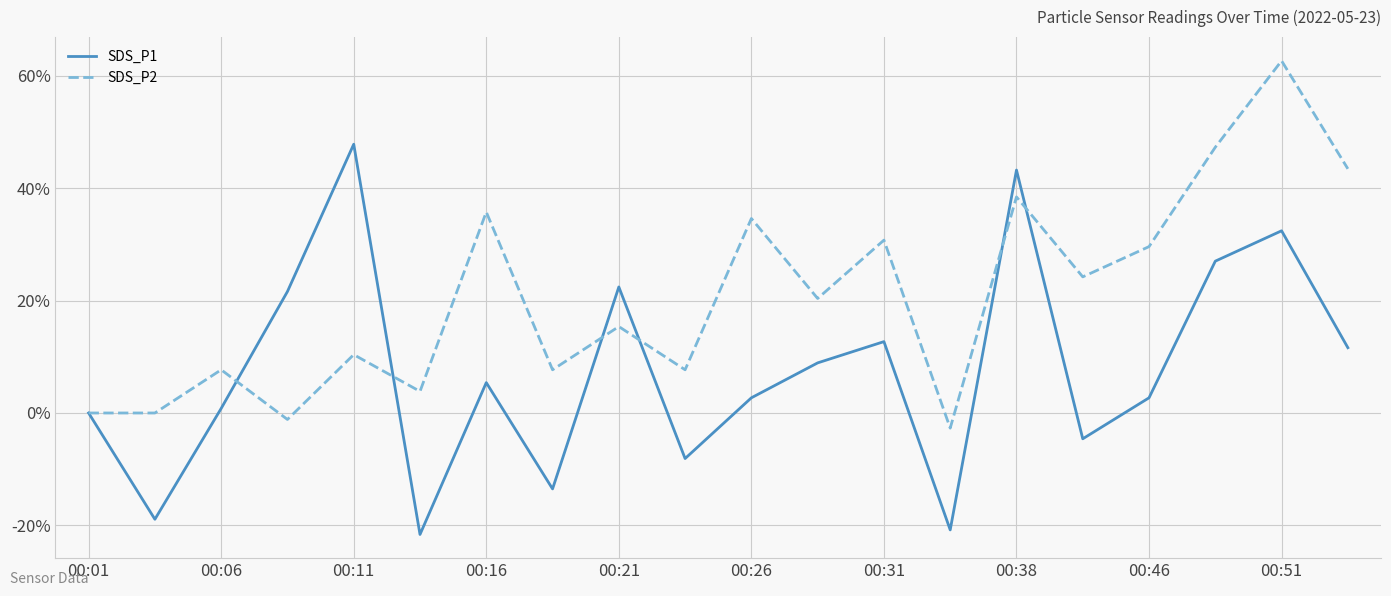

After their last crossing, which series has the higher values: SDS_P2 or SDS_P1?

SDS_P2